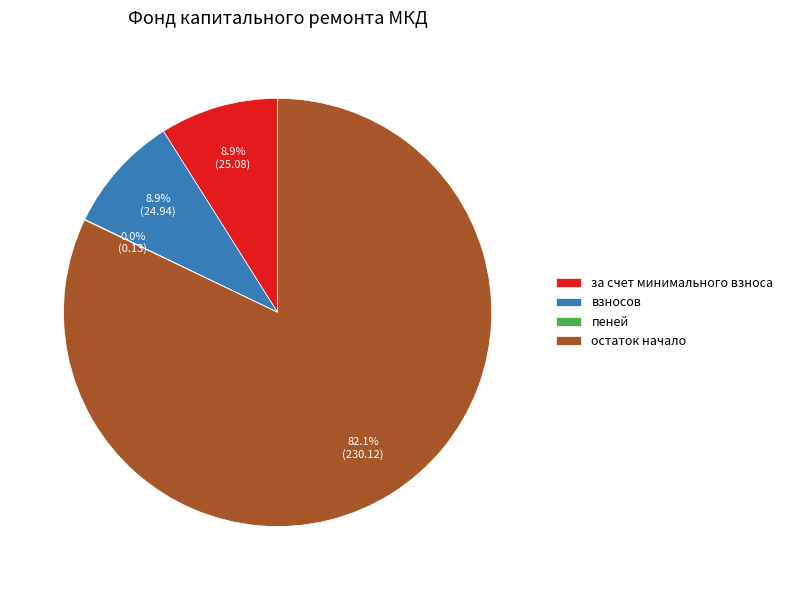

Does any single category account for the majority?

Yes